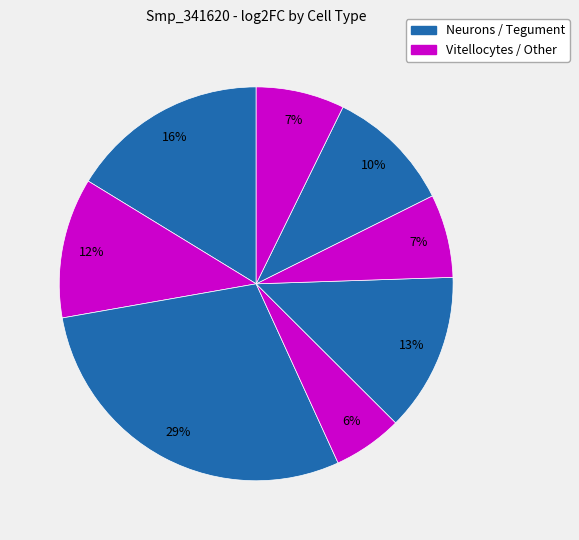

To the nearest percent, what is the average slice percentage?

12%